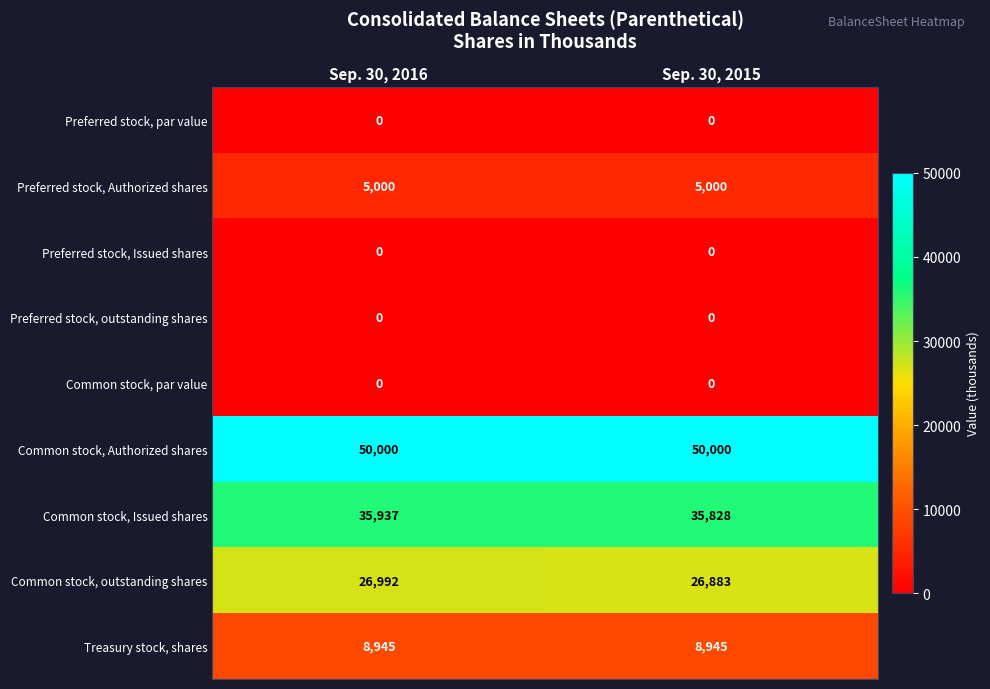

Which category has the highest value in the Common stock, outstanding shares series?

Sep. 30, 2016